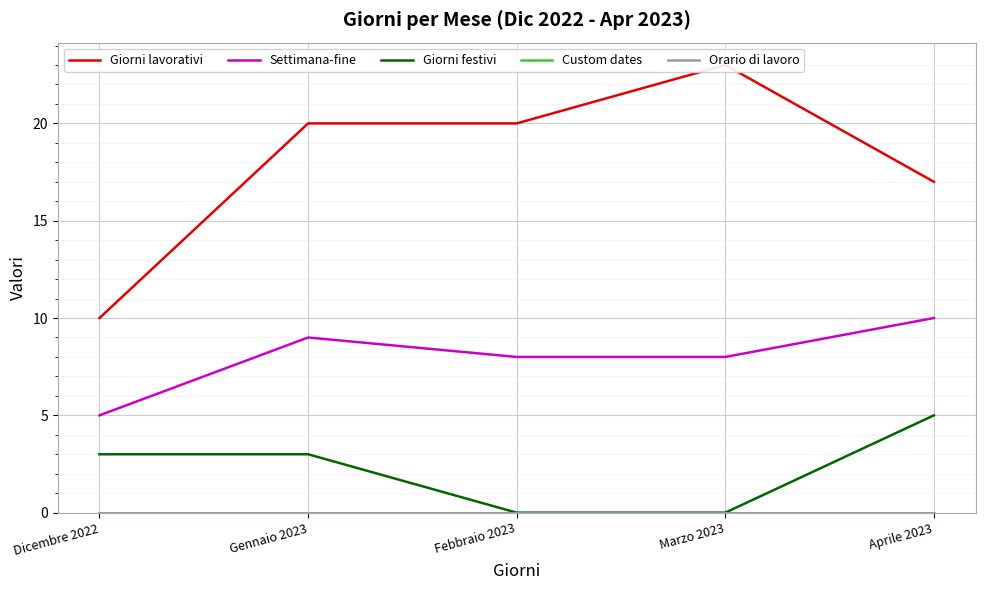

At how many categories does at least one series exceed 3?

5